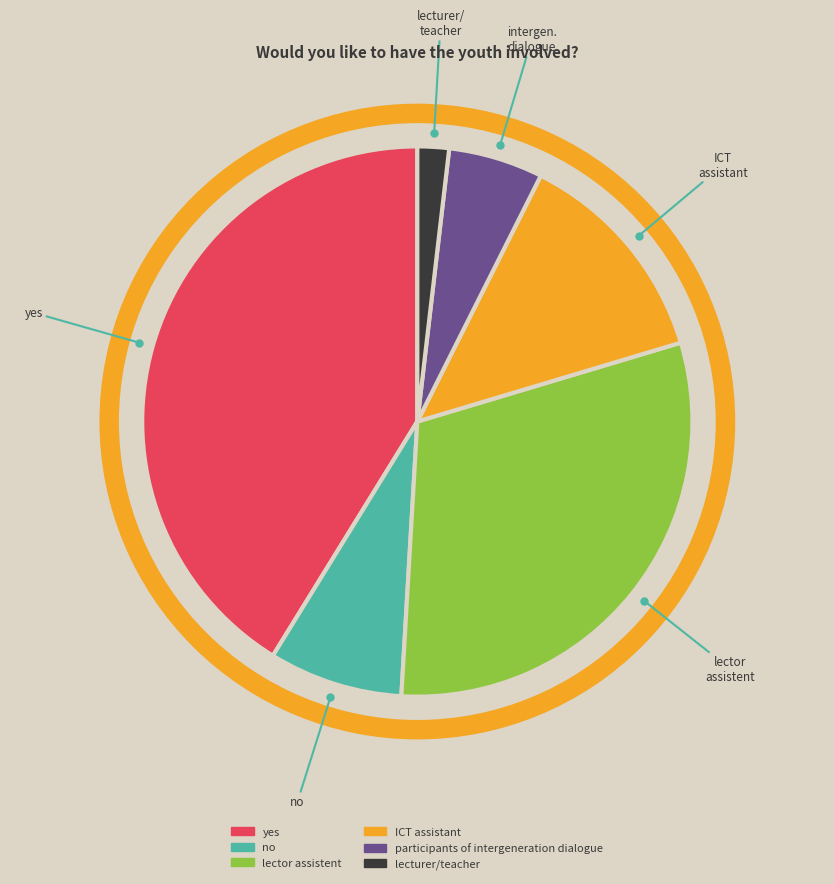

How many slices are in this pie chart?

6